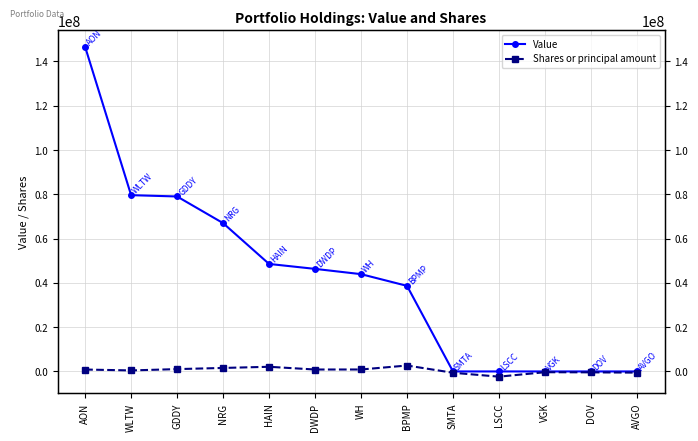

In Shares or principal amount, how many points are lower than both neighbors (excluding endpoints)?

3